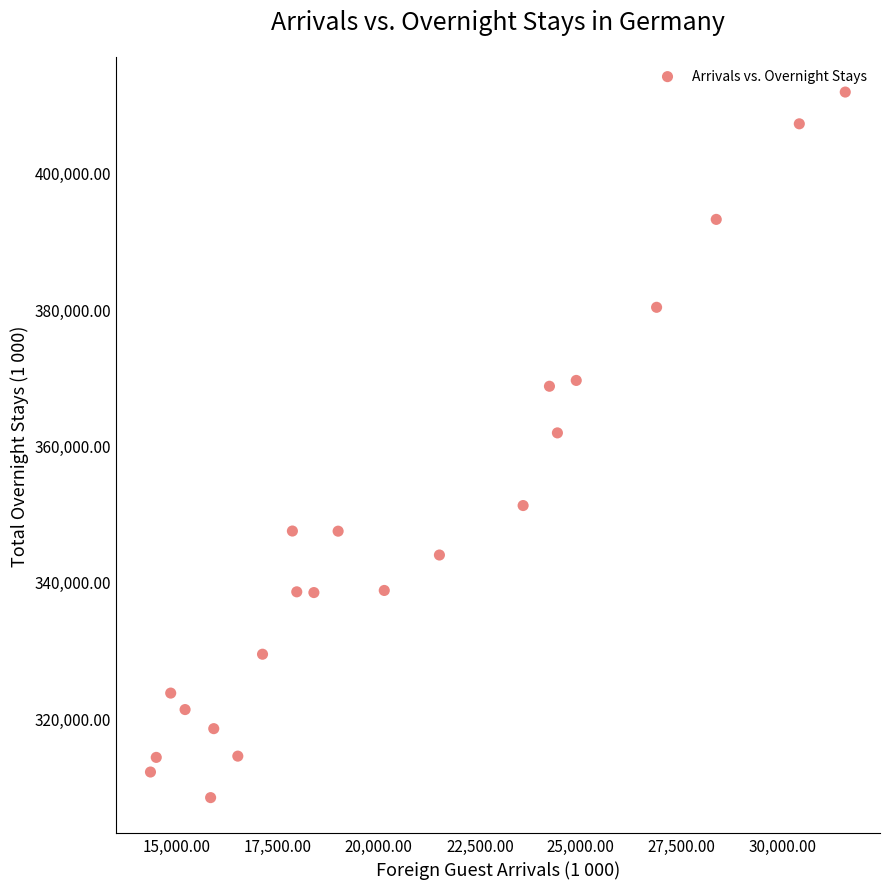

What Y value in the scatter plot is closest to 360093?

361846.1